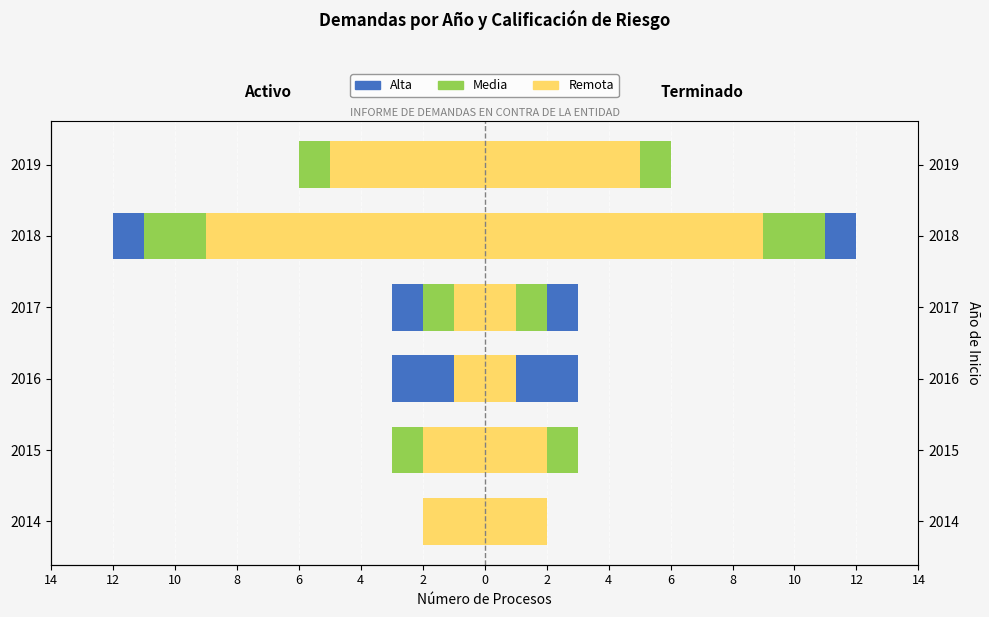

What is the difference between the highest and lowest values at 2016?

2